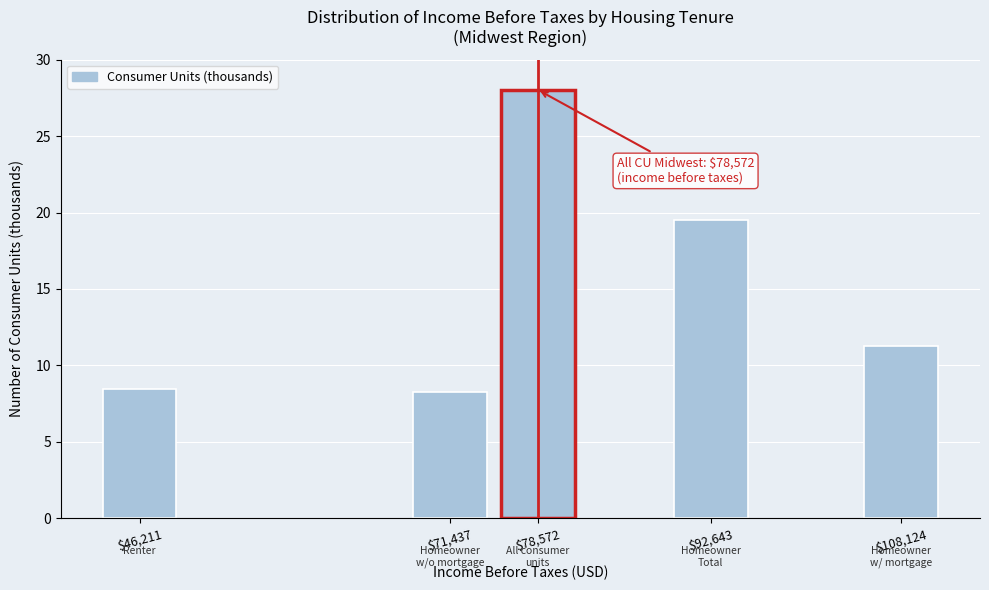

Reading left to right, list all the values displayed in this chart.

8.5	8.2	28.0	19.5	11.3